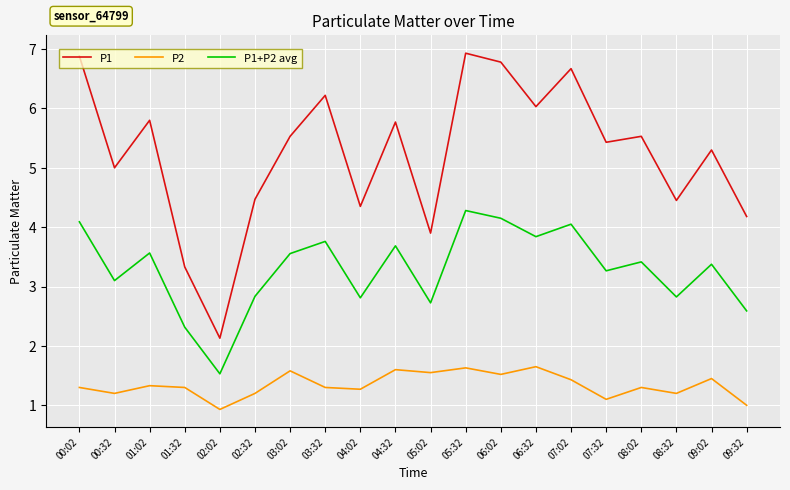

Is it true that P1 equals 6.5 at 00:32?

False